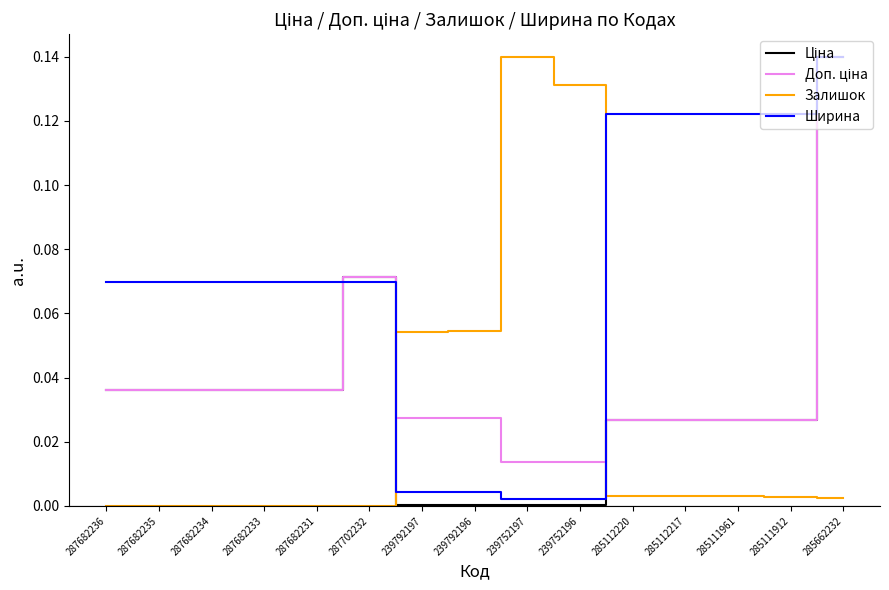

What position from the left is 285112217?

12